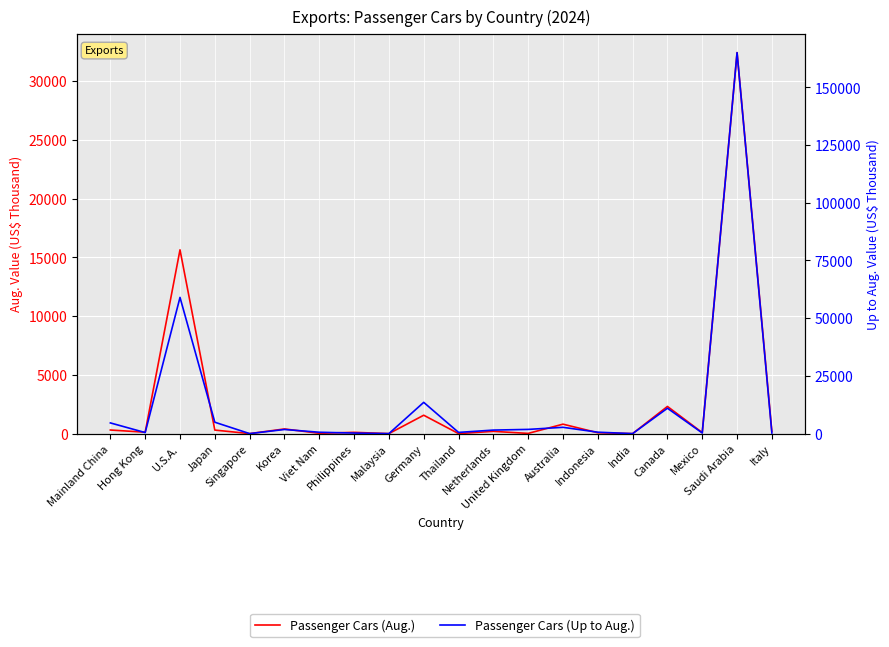

Which series changed the most between Hong Kong and Viet Nam?

Passenger Cars (Up to Aug.)